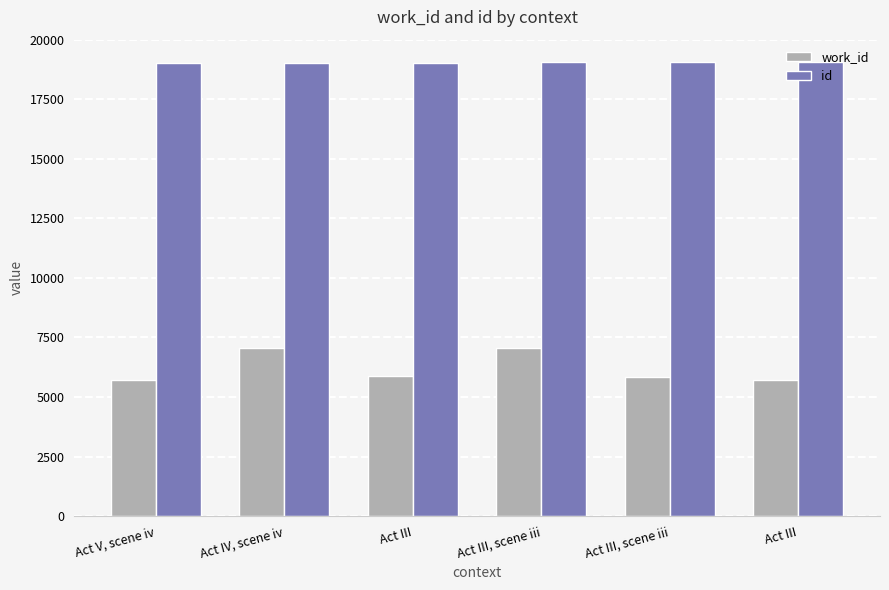

Between Act III and Act III, scene iii, which series saw the biggest shift?

work_id